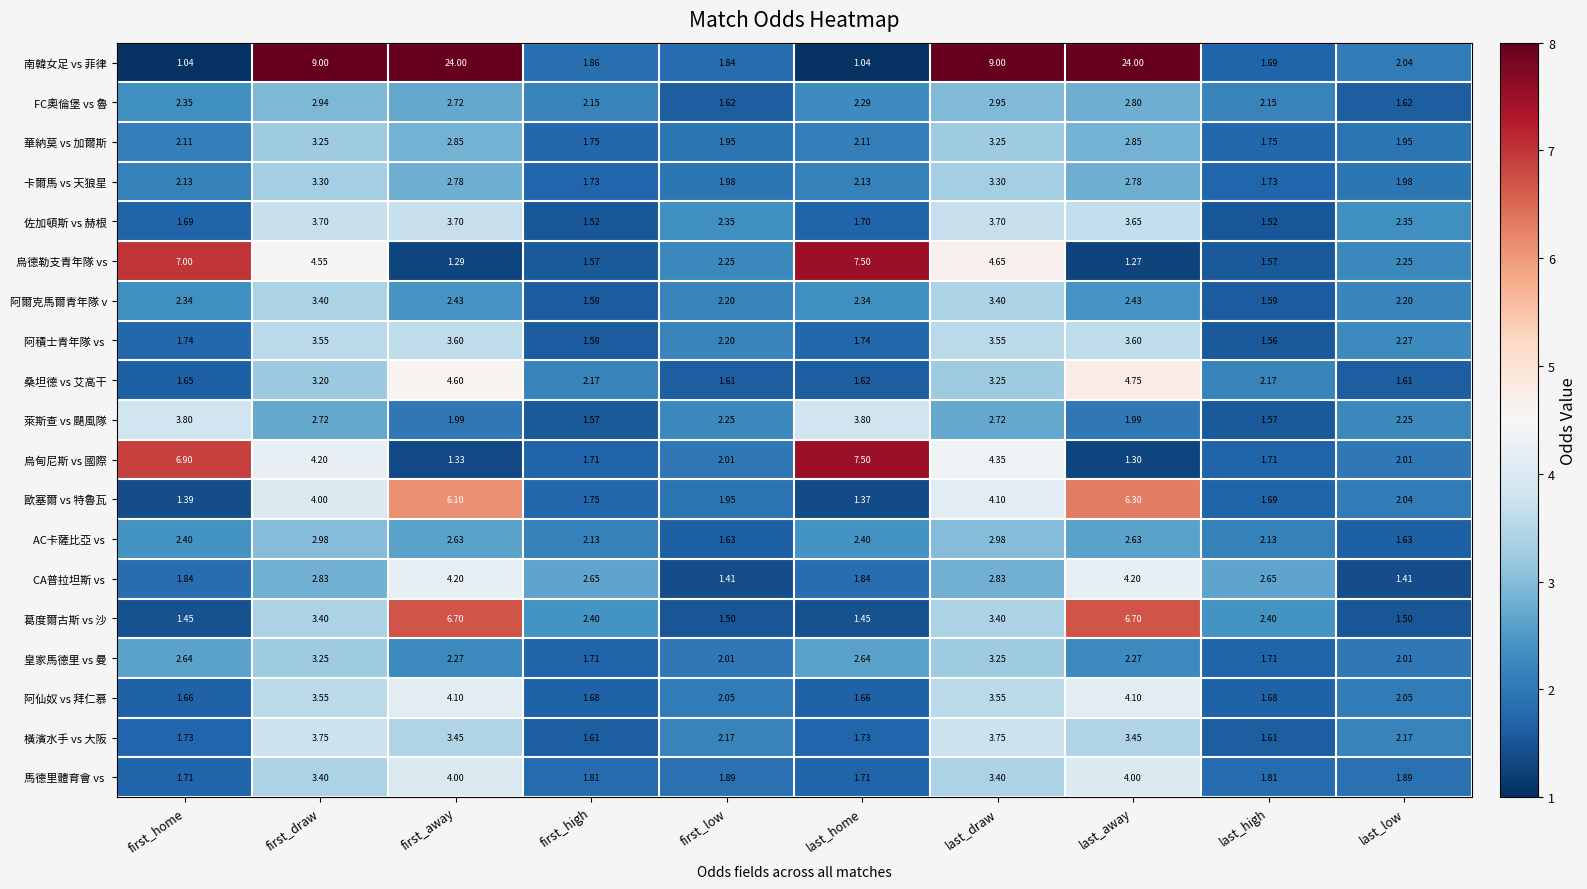

Which series has the largest total across all categories?

南韓女足 vs 菲律